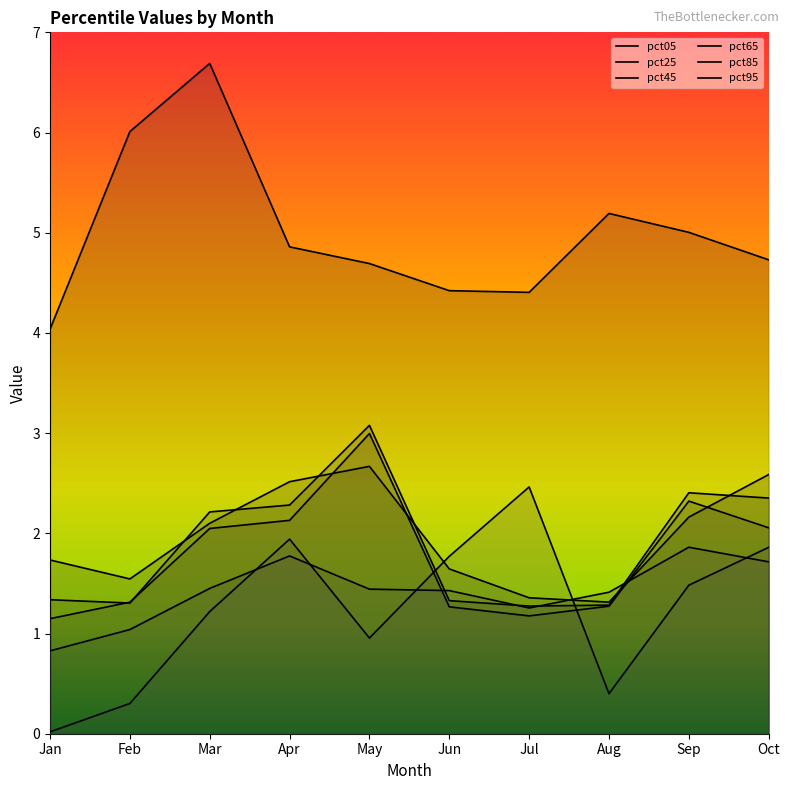

What is the difference between the maximum and second lowest values in the pct45 series?

1.8